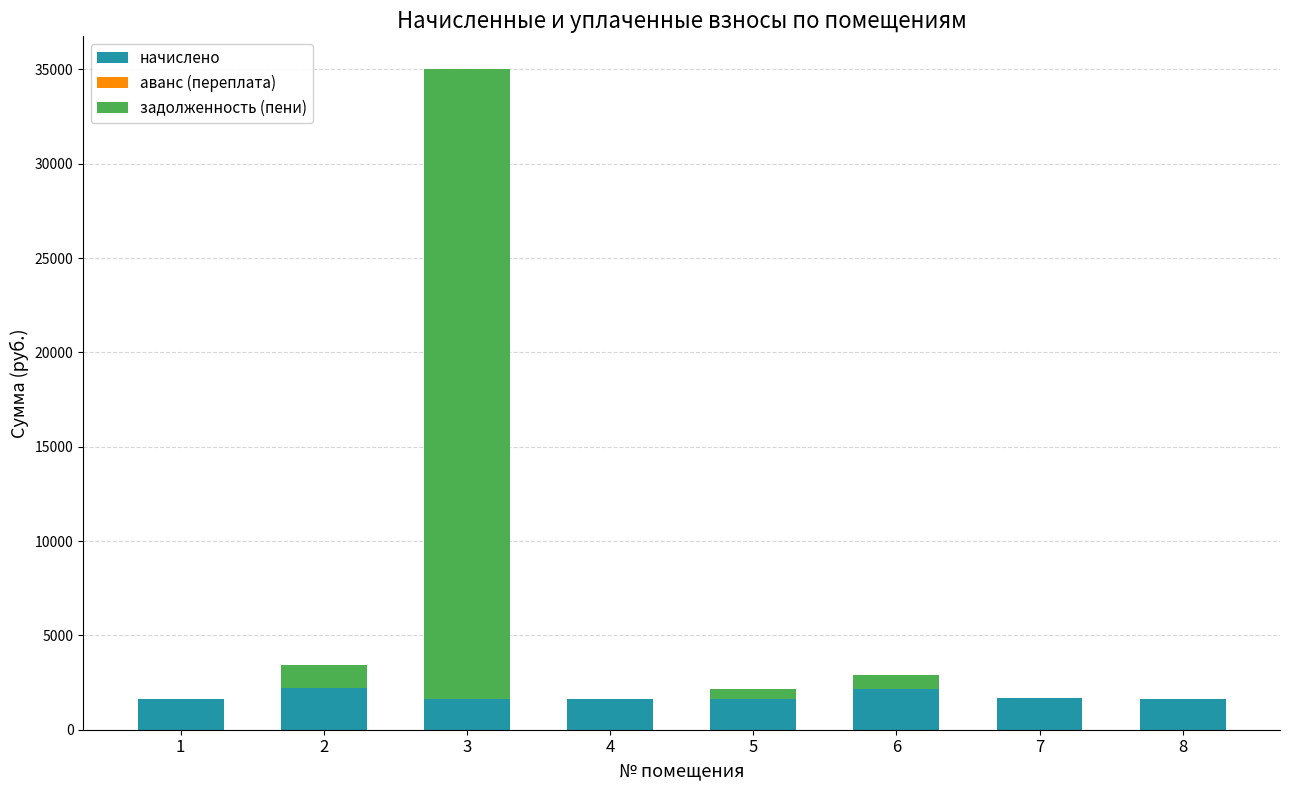

What is the average value of the начислено series?

1782.1